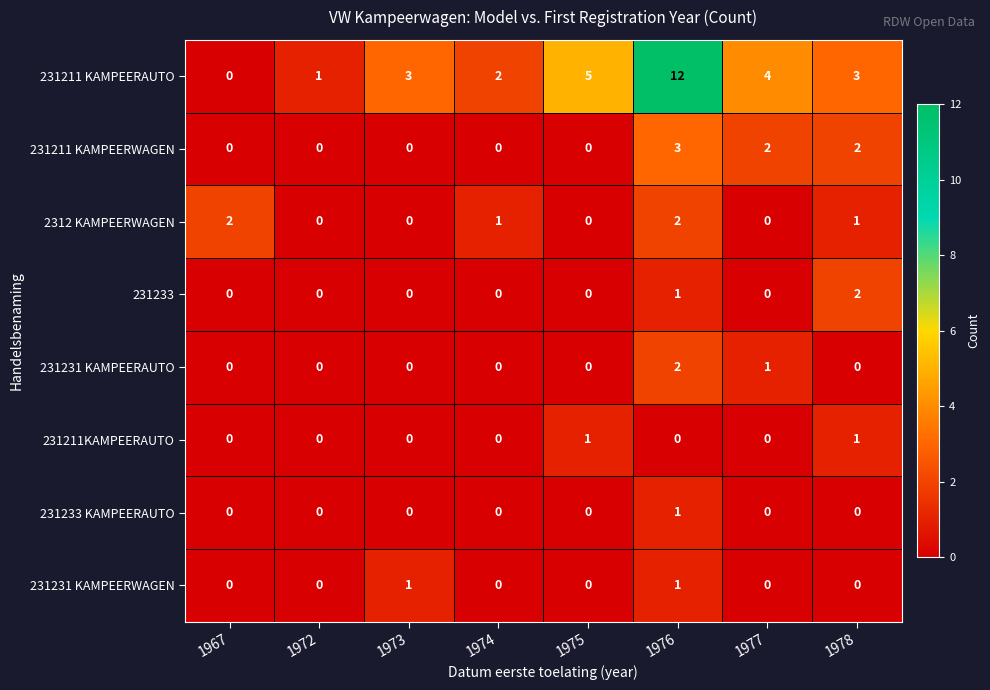

Where is 231233 nearest to the value 1?

1976